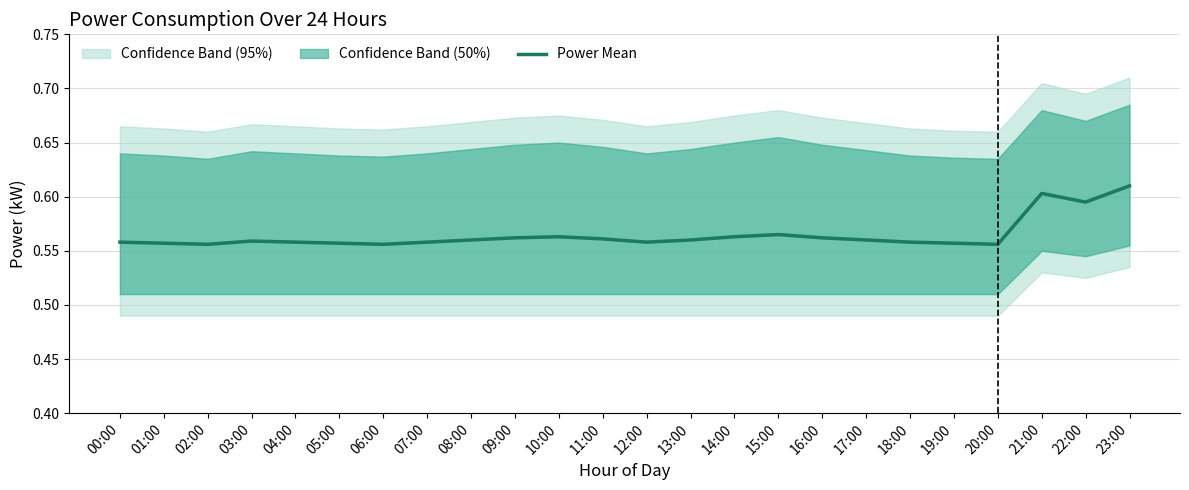

What is the label of the 15th point from the right?

09:00